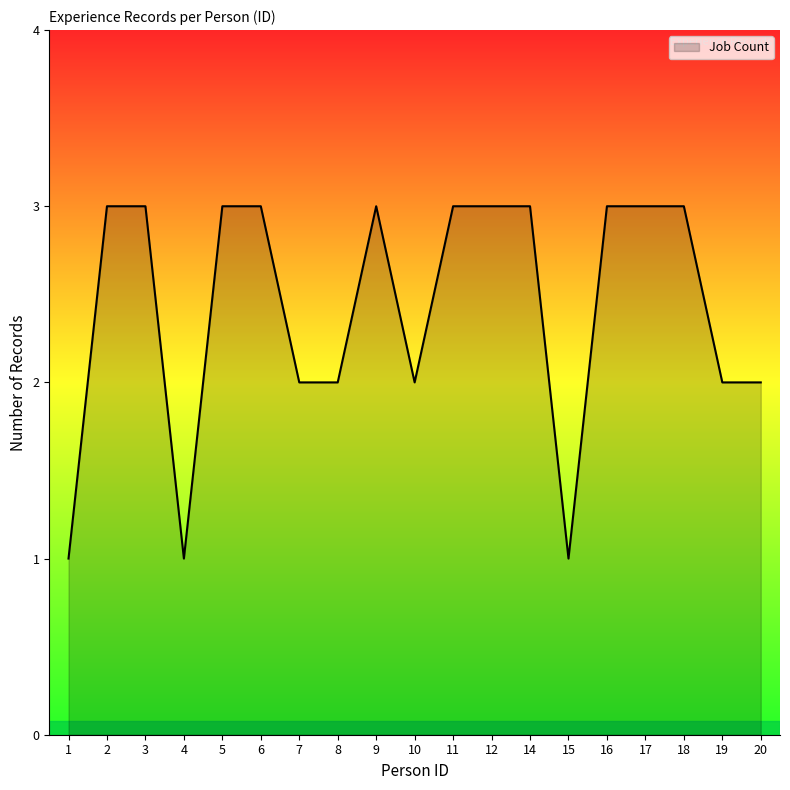

What is the minimum value shown in the chart?

1